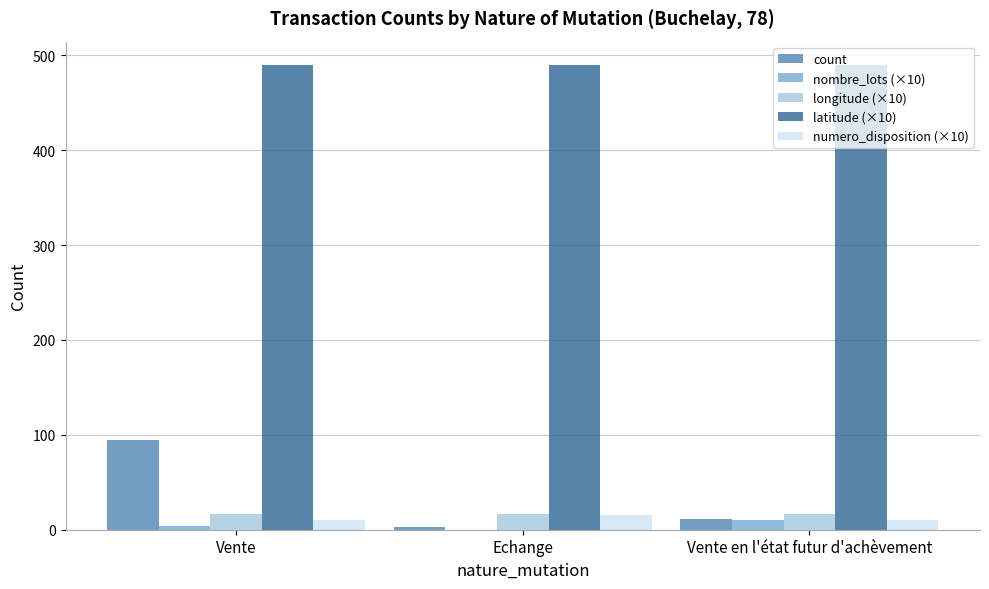

What is the sum of all longitude (×10) values?

50.4